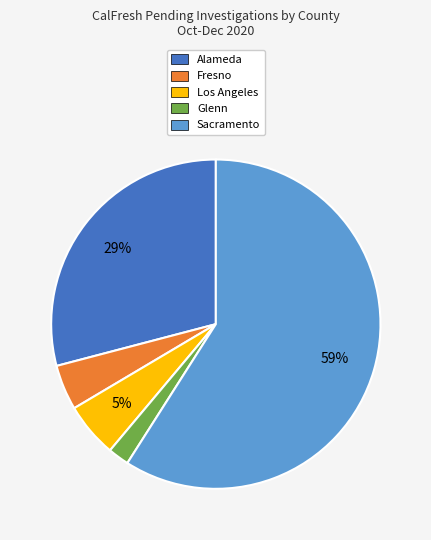

To the nearest percent, what is the difference between the Glenn and Fresno slice percentages?

2%